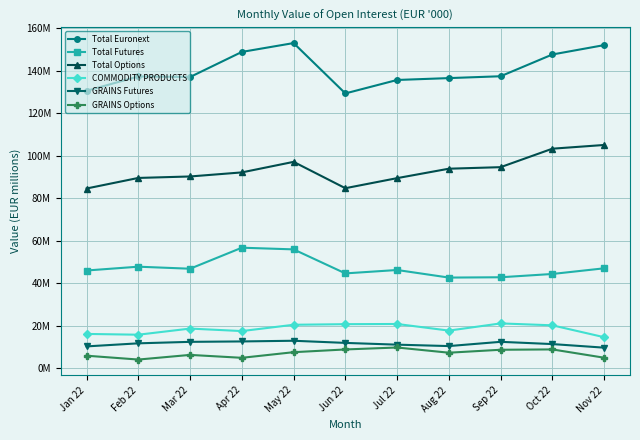

Reading right to left, transcribe all the data shown in this chart.

Total Euronext: Nov 22=152.0	Oct 22=147.6	Sep 22=137.4	Aug 22=136.5	Jul 22=135.6	Jun 22=129.3	May 22=153.0	Apr 22=148.8	Mar 22=137.0	Feb 22=137.3	Jan 22=130.5
Total Futures: Nov 22=47.0	Oct 22=44.3	Sep 22=42.8	Aug 22=42.6	Jul 22=46.2	Jun 22=44.6	May 22=55.9	Apr 22=56.7	Mar 22=46.8	Feb 22=47.7	Jan 22=46.0
Total Options: Nov 22=105.0	Oct 22=103.3	Sep 22=94.6	Aug 22=93.9	Jul 22=89.4	Jun 22=84.7	May 22=97.1	Apr 22=92.1	Mar 22=90.2	Feb 22=89.5	Jan 22=84.5
COMMODITY PRODUCTS: Nov 22=14.6	Oct 22=20.2	Sep 22=21.1	Aug 22=17.7	Jul 22=20.8	Jun 22=20.7	May 22=20.4	Apr 22=17.5	Mar 22=18.6	Feb 22=15.7	Jan 22=16.1
GRAINS Futures: Nov 22=9.7	Oct 22=11.3	Sep 22=12.4	Aug 22=10.4	Jul 22=11.1	Jun 22=11.9	May 22=12.9	Apr 22=12.6	Mar 22=12.4	Feb 22=11.7	Jan 22=10.2
GRAINS Options: Nov 22=4.9	Oct 22=8.8	Sep 22=8.7	Aug 22=7.3	Jul 22=9.7	Jun 22=8.8	May 22=7.5	Apr 22=4.9	Mar 22=6.2	Feb 22=4.1	Jan 22=5.9